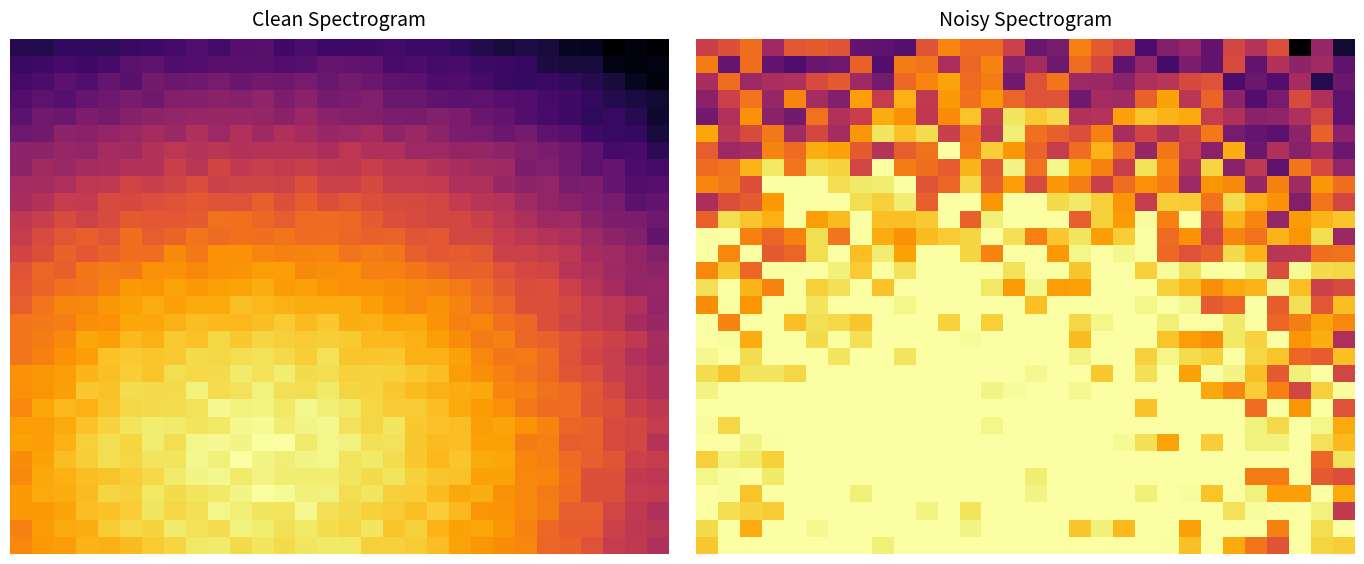

Which category has the highest value across all series?

11